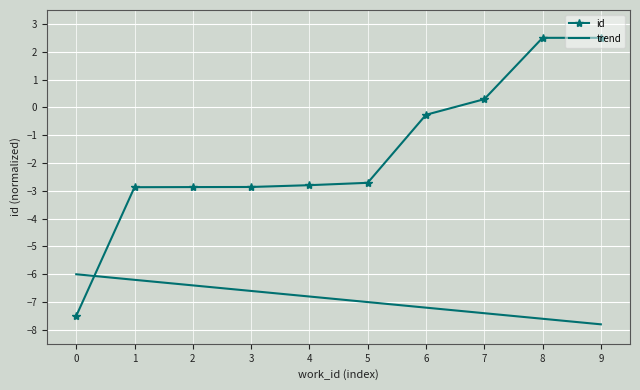

At how many categories does at least one series exceed -4?

9